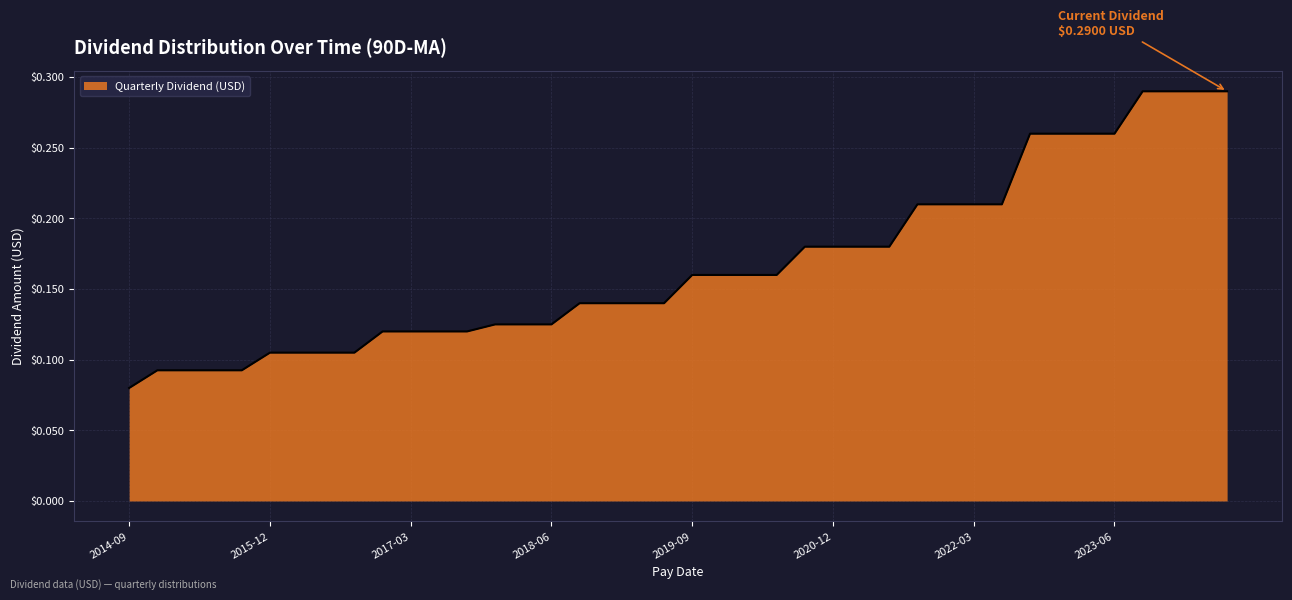

Does the chart display data point markers on the line(s)?

No